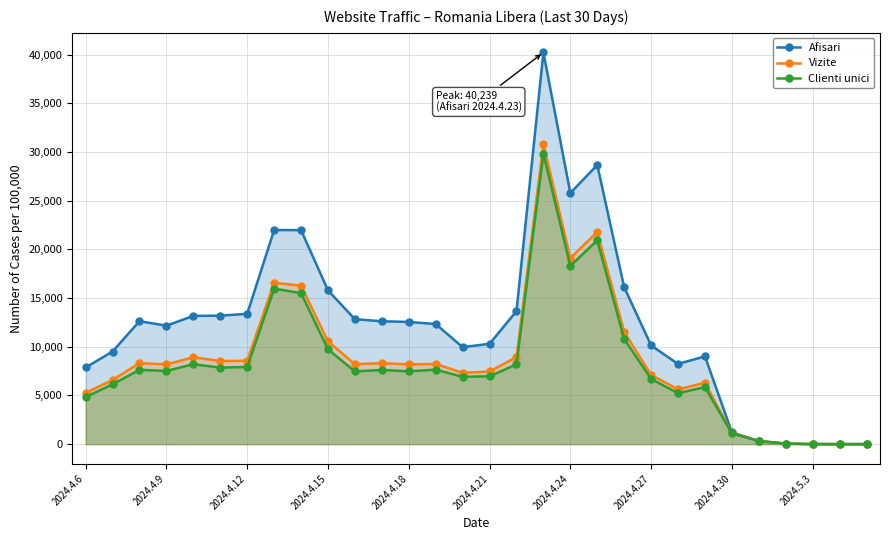

True or false: Vizite and Afisari cross at least once.

False